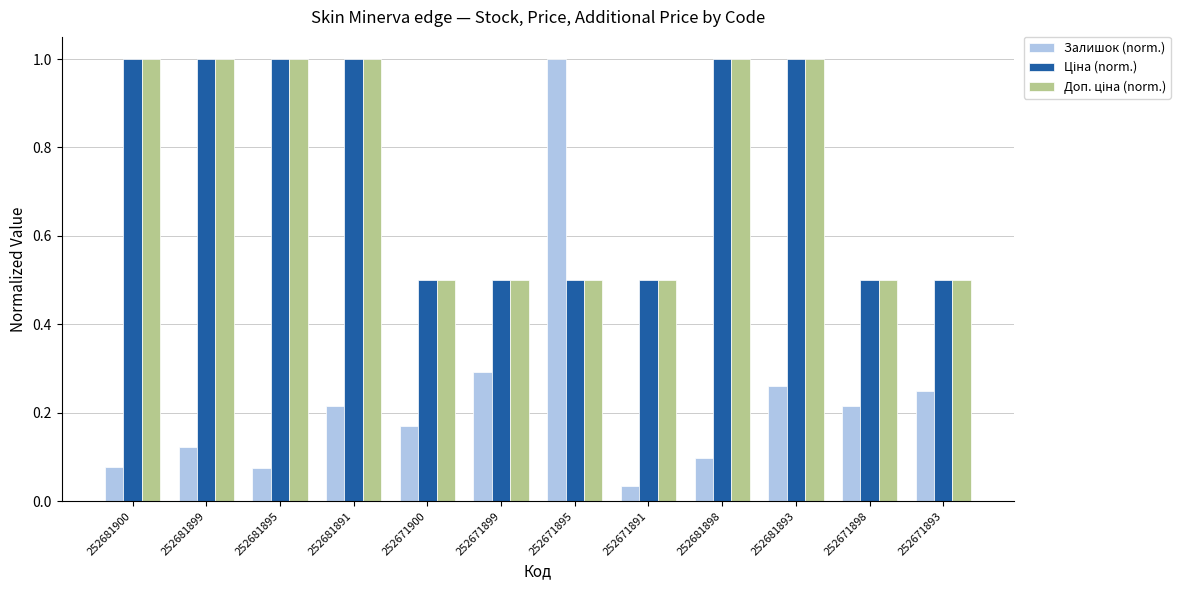

Which series has the widest spread of values?

Залишок (norm.)